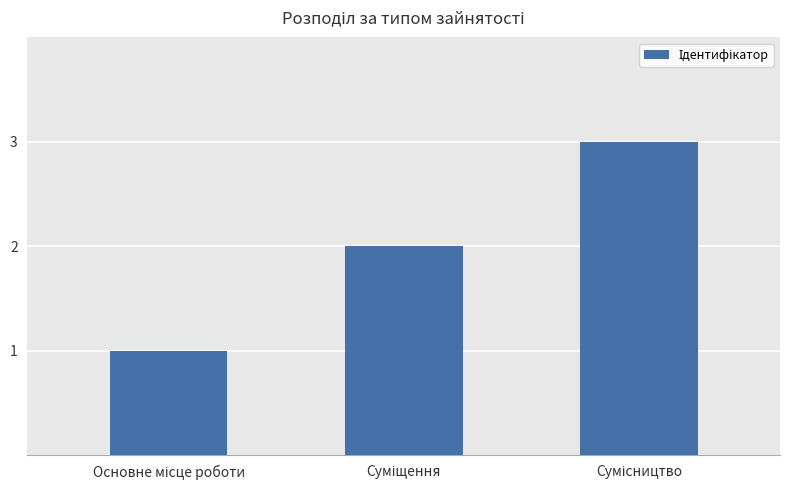

What is the sum of all values?

6